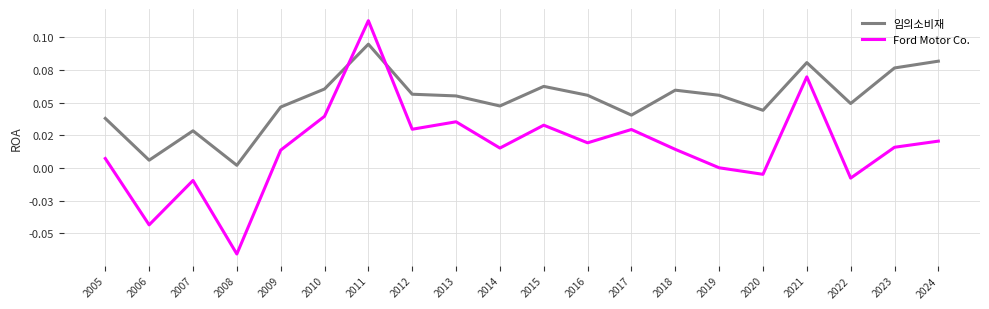

Reading left to right, transcribe all the data shown in this chart.

임의소비재: 2005=0.0	2006=0.0	2007=0.0	2008=0.0	2009=0.0	2010=0.1	2011=0.1	2012=0.1	2013=0.1	2014=0.0	2015=0.1	2016=0.1	2017=0.0	2018=0.1	2019=0.1	2020=0.0	2021=0.1	2022=0.0	2023=0.1	2024=0.1
Ford Motor Co.: 2005=0.0	2006=-0.0	2007=-0.0	2008=-0.1	2009=0.0	2010=0.0	2011=0.1	2012=0.0	2013=0.0	2014=0.0	2015=0.0	2016=0.0	2017=0.0	2018=0.0	2019=0.0	2020=-0.0	2021=0.1	2022=-0.0	2023=0.0	2024=0.0